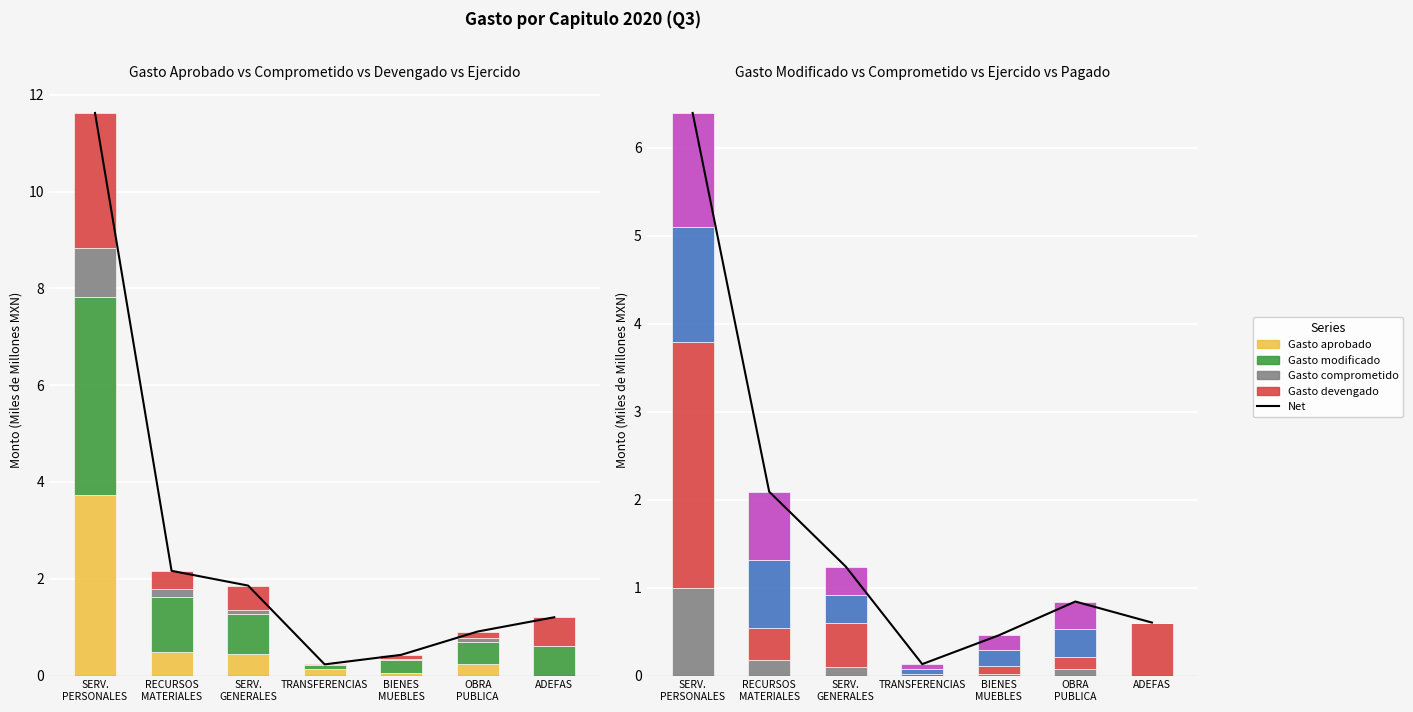

Which label corresponds to the largest value in the chart?

SERV. PERSONALES